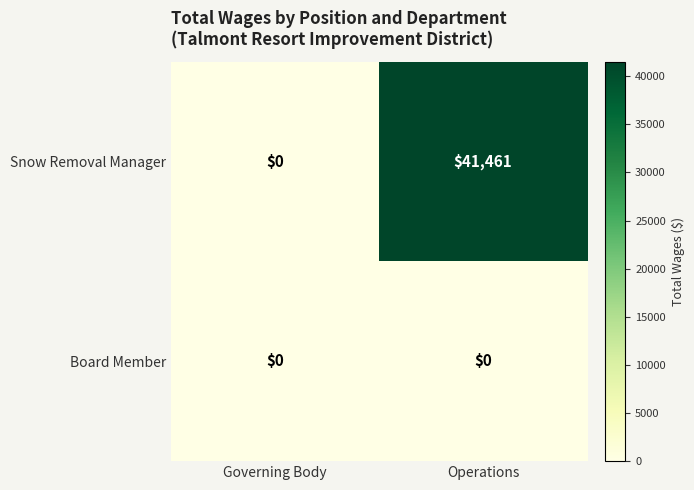

Reading right to left, transcribe all the data shown in this chart.

Snow Removal Manager: Operations=41461	Governing Body=0
Board Member: Operations=0	Governing Body=0